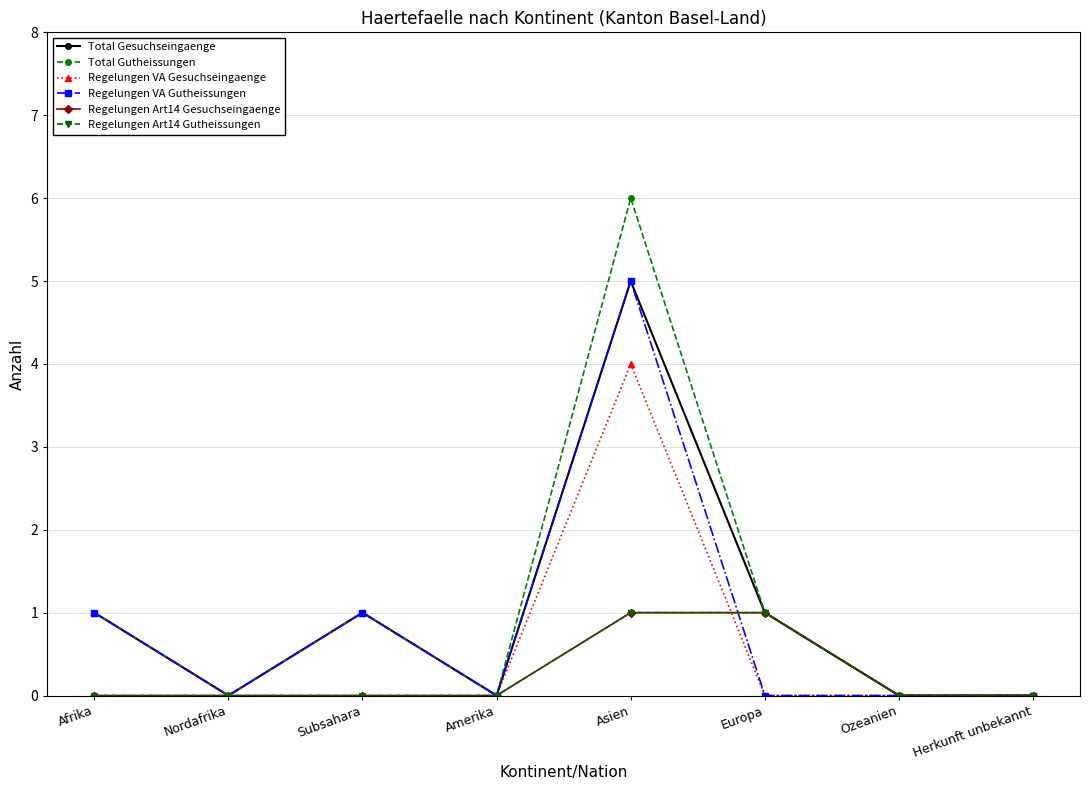

Does the chart have visible grid lines?

Yes